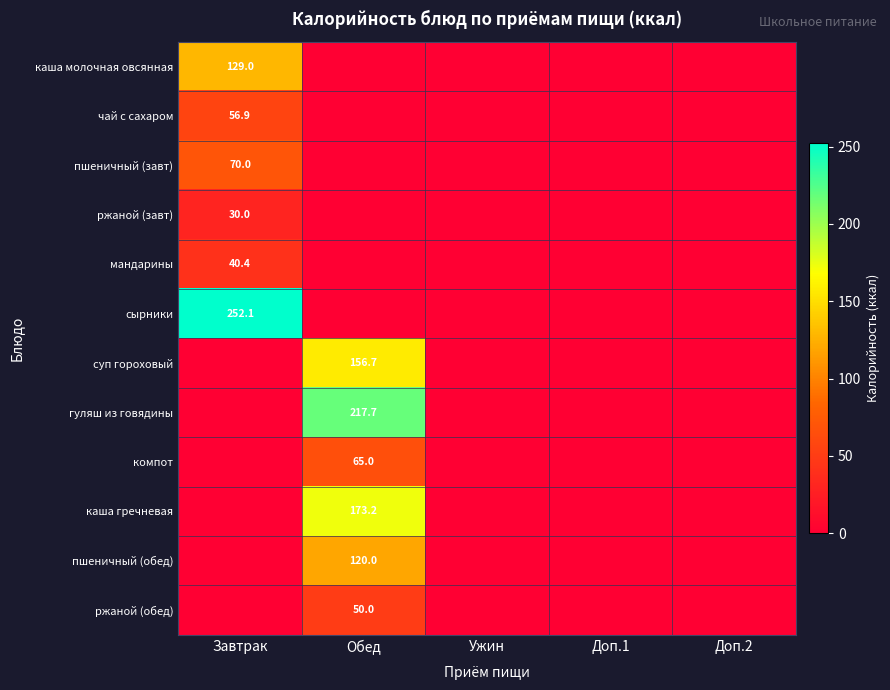

Is it true that суп гороховый equals 61.6 at Обед?

False